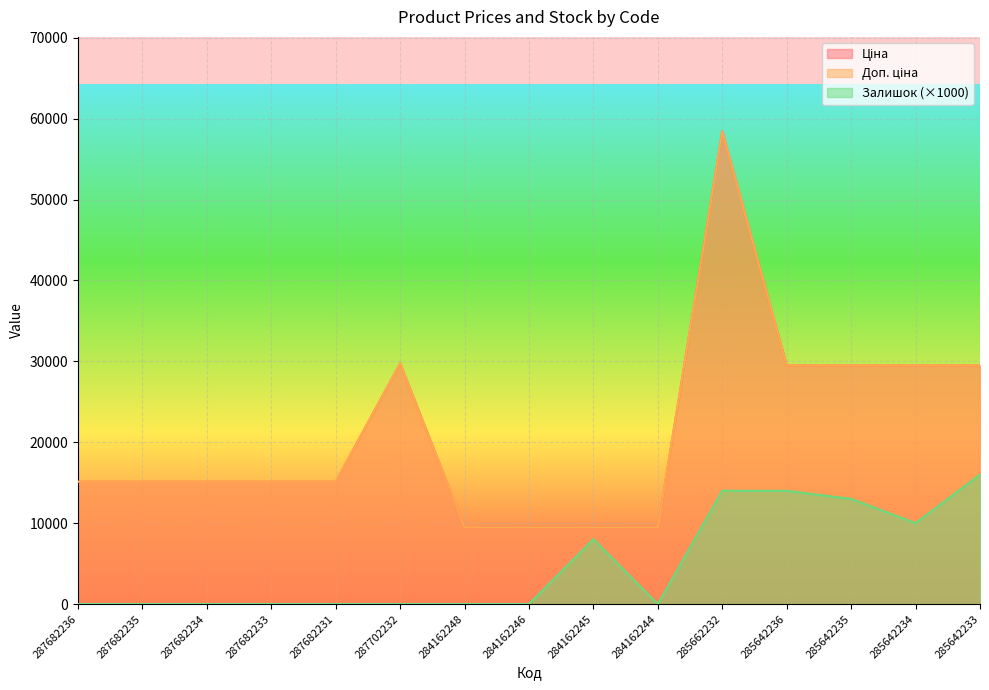

What is the value of the Ціна point at the 11th from the left?

58426.5